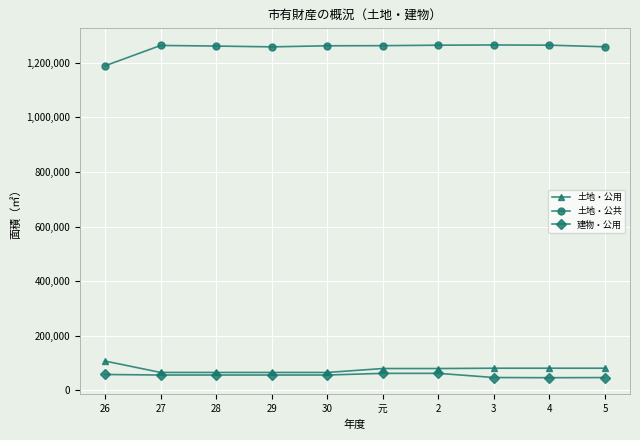

At 2, list the series in order from smallest to largest.

建物・公用, 土地・公用, 土地・公共